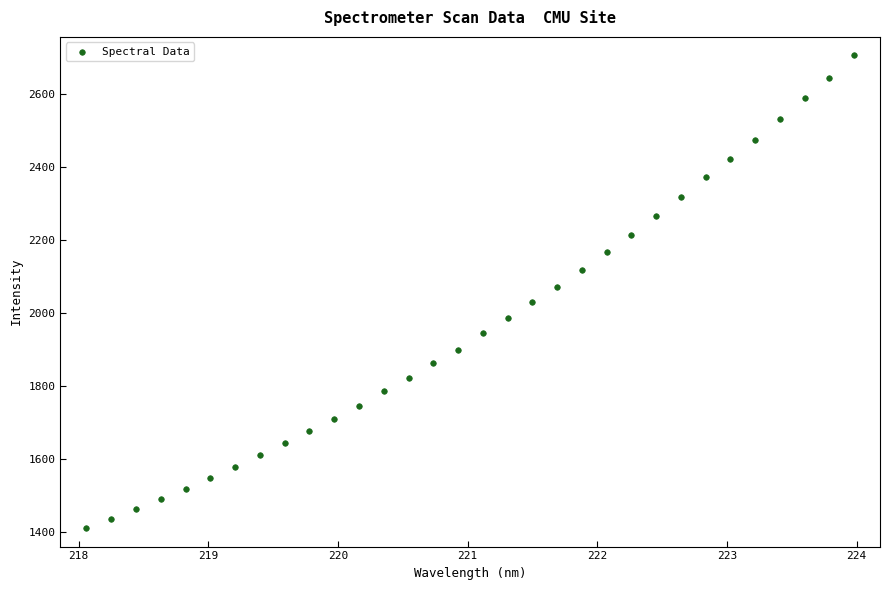

What Y value in the scatter plot is closest to 2058?

2072.0